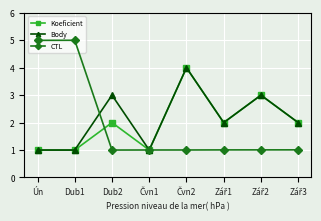

Where is the first local maximum for CTL?

Dub1